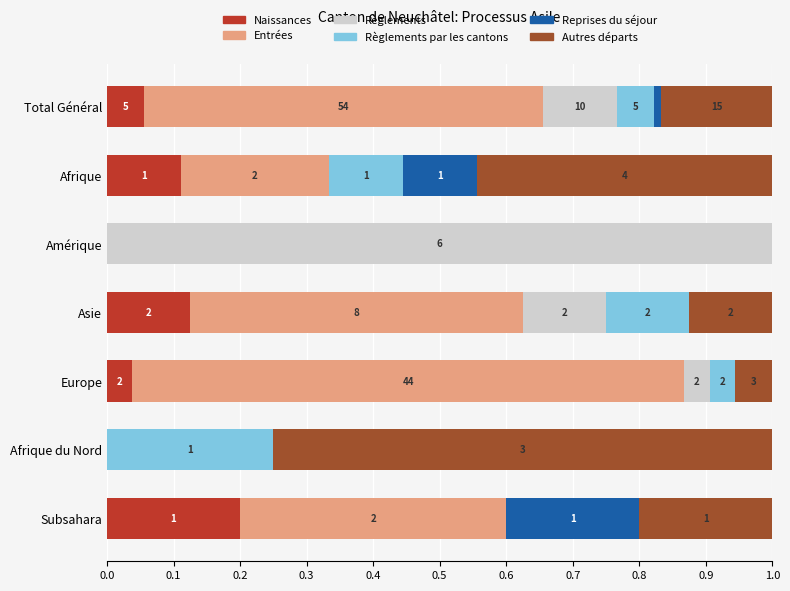

What are all the series names shown in the legend?

Naissances, Entrées, Règlements, Règlements par les cantons, Reprises du séjour, Autres départs